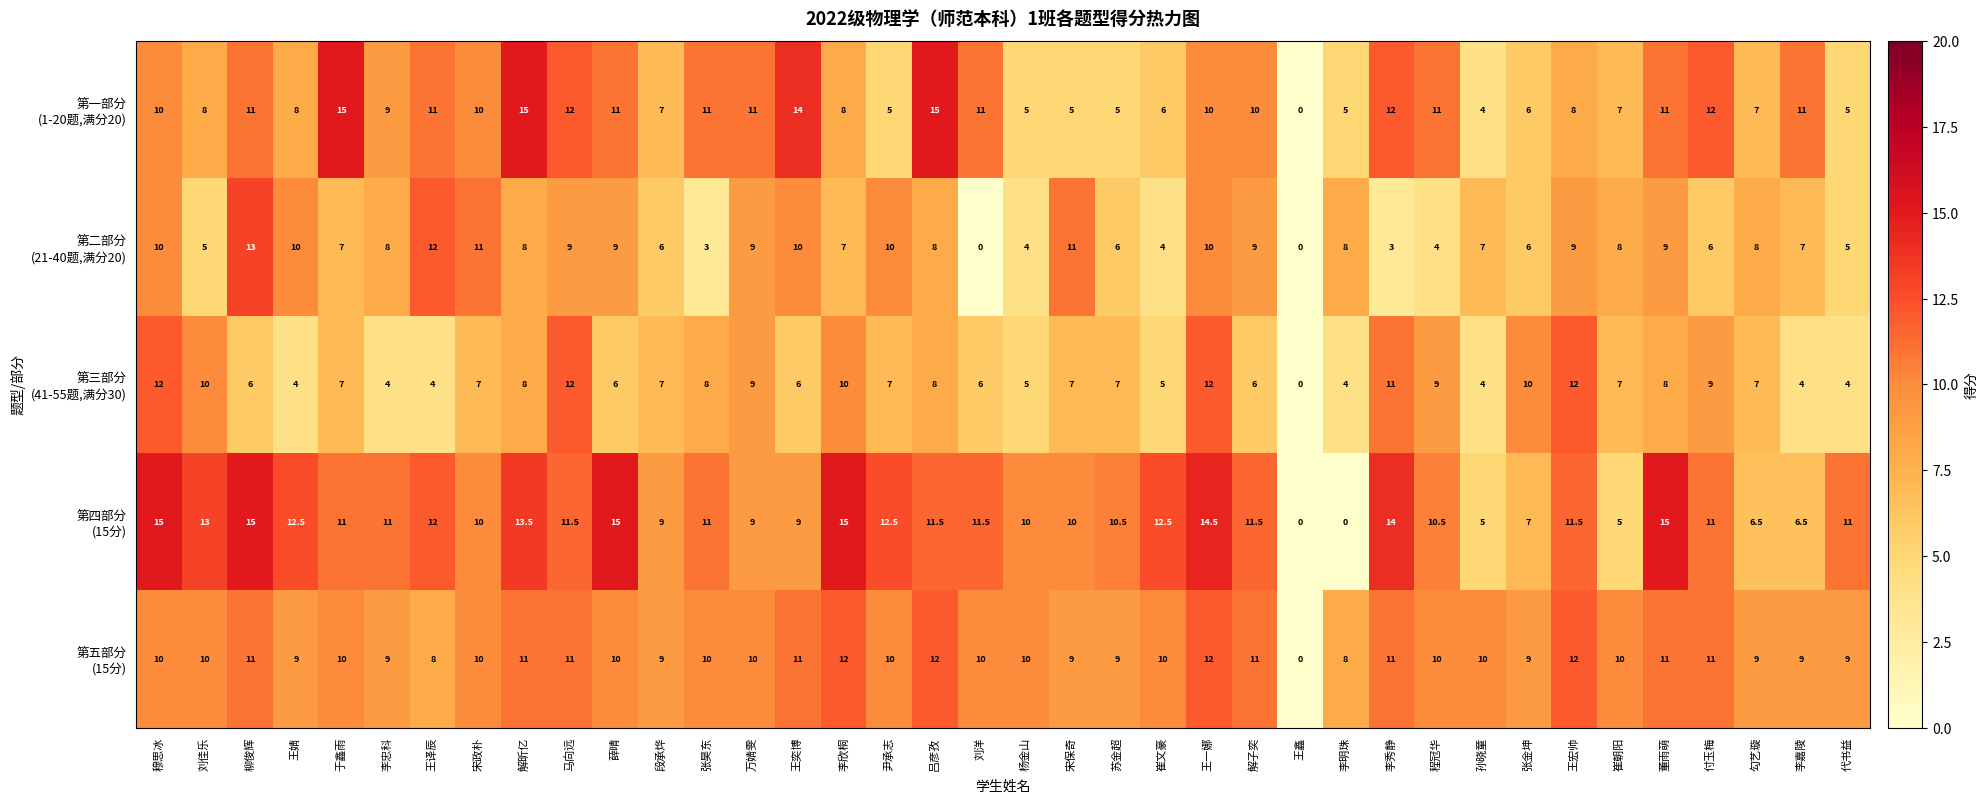

What is the difference between the highest and lowest values at 薛晴?

9.0